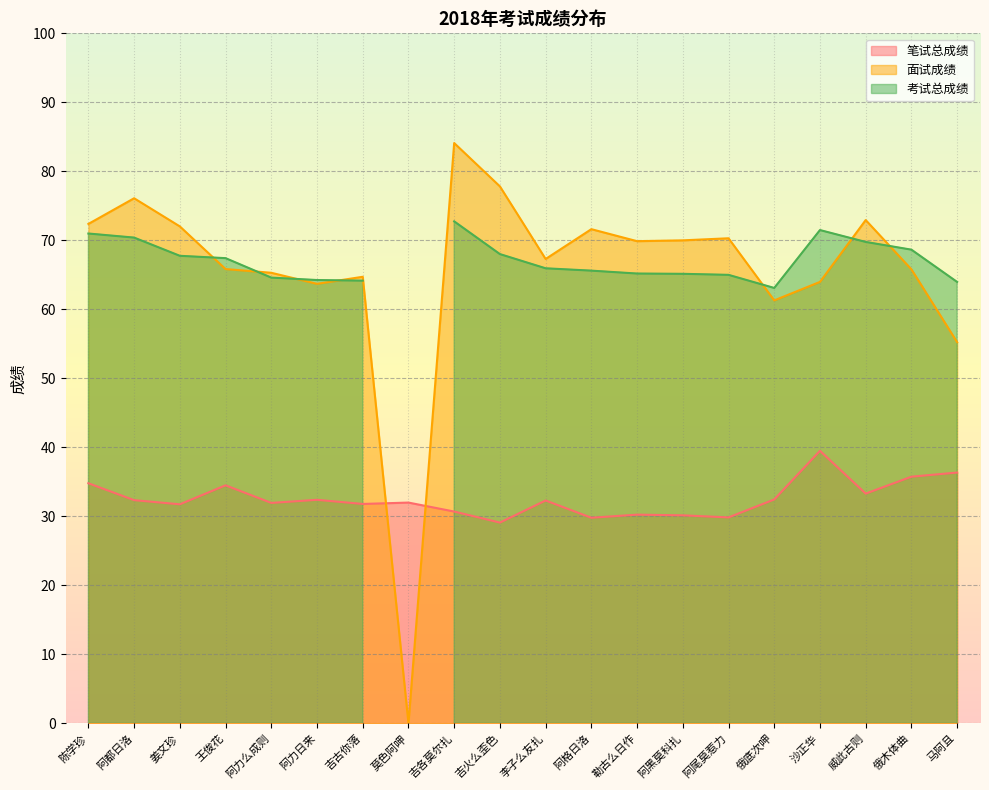

What value does the 面试成绩 series have at 勒古么日作?

69.9